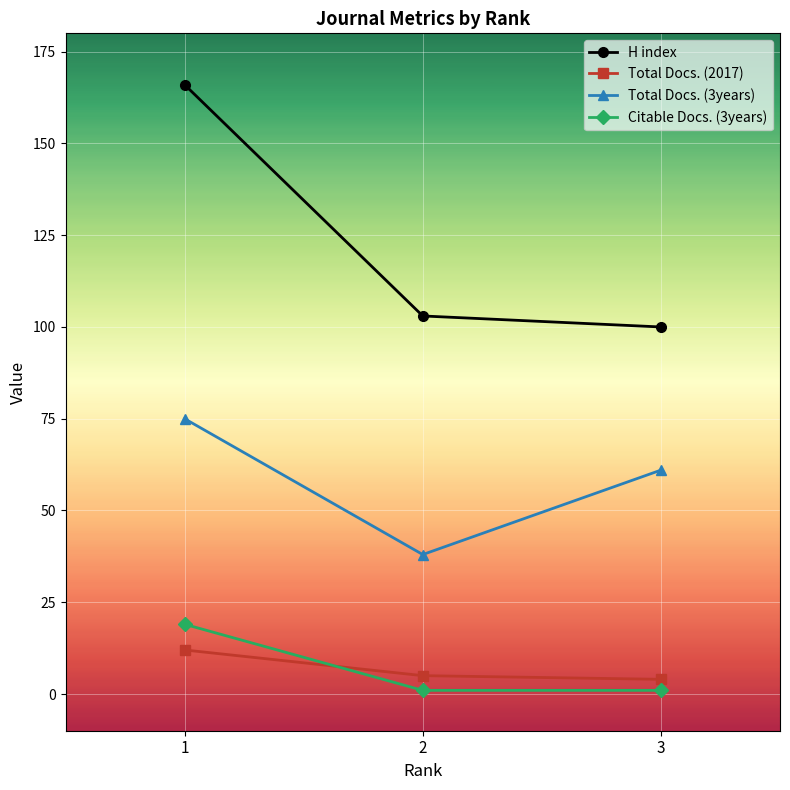

Count the number of categories in the chart.

3